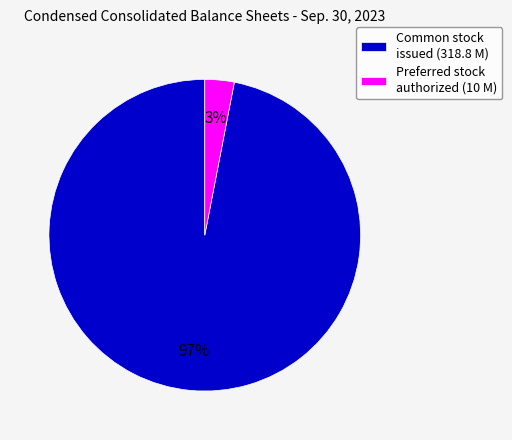

To the nearest percent, what portion does Common stock issued (318.8 M) represent?

97%